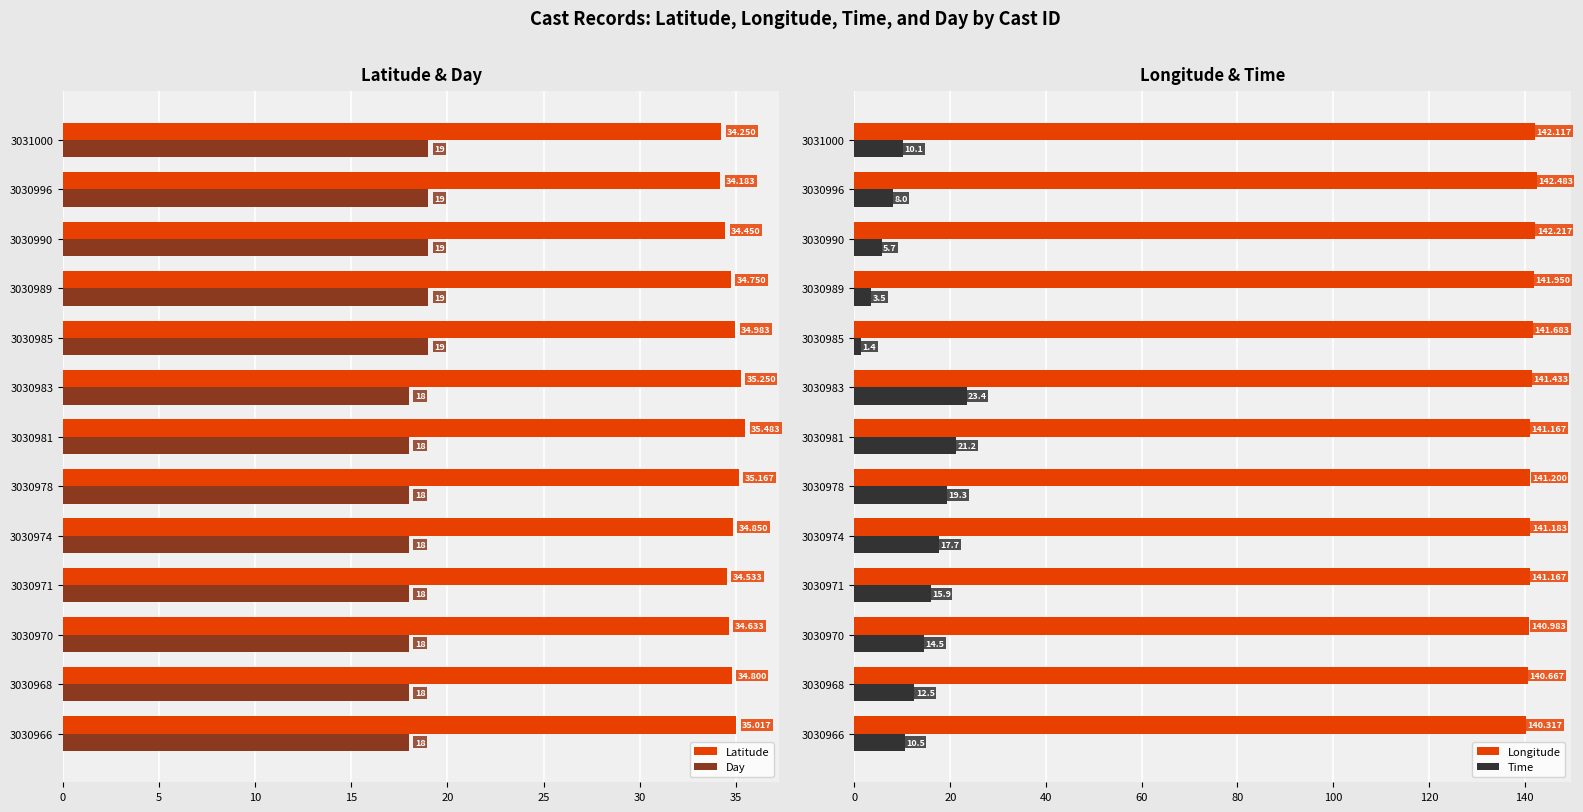

What is the lowest value of the Latitude series?

34.2